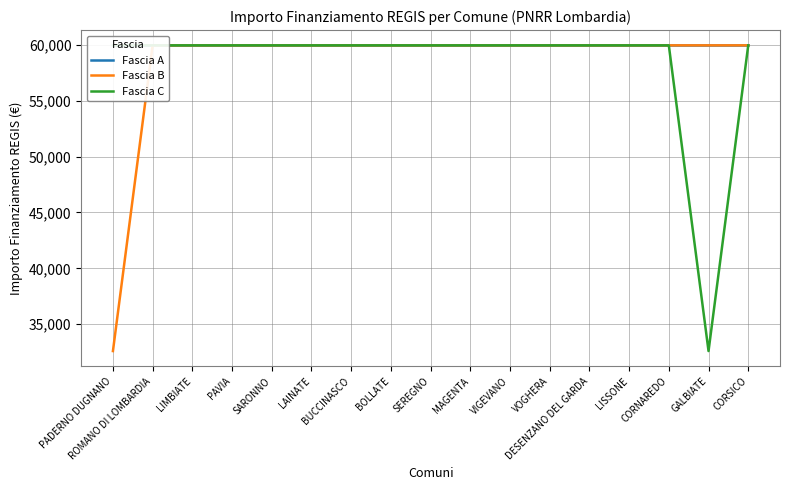

Is it true that Fascia B equals 59966 at VOGHERA?

True